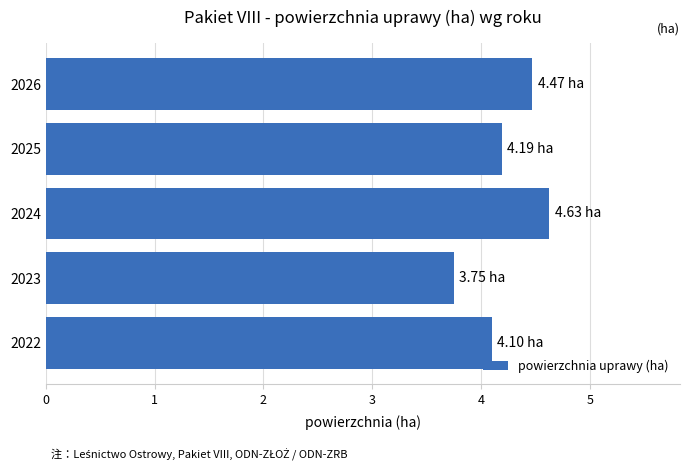

Approximately how many times larger is the value at 2024 compared to 2026?

1.0